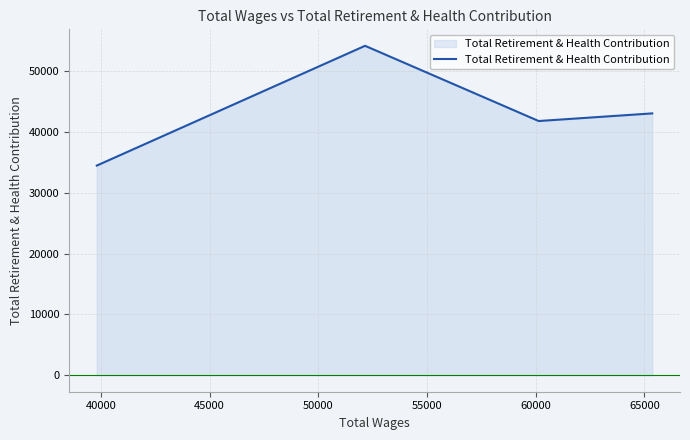

How many lines are shown in the chart?

1